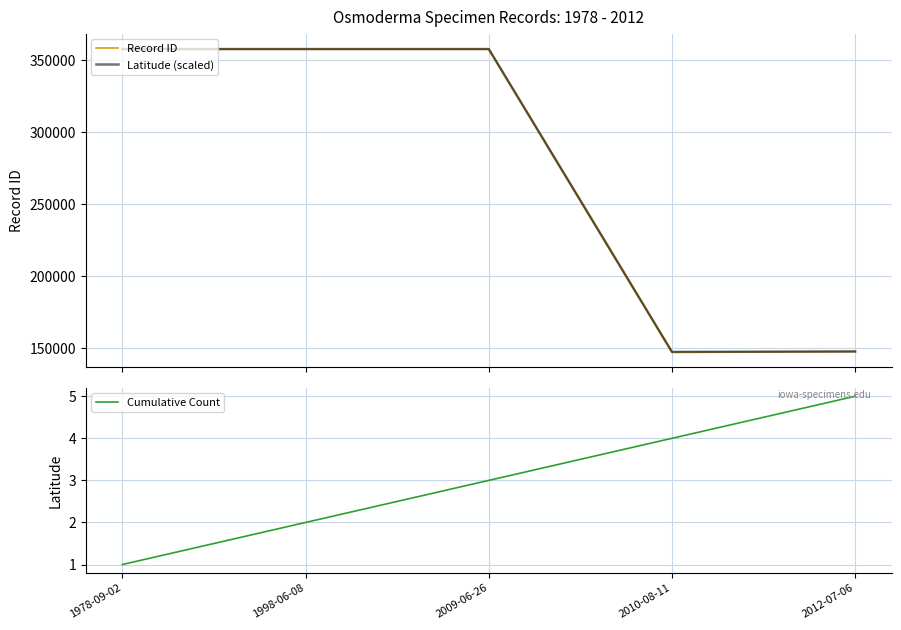

Reading right to left, list all the values displayed in this chart.

Record ID: 2012-07-06=147453	2010-08-11=147126	2009-06-26=357586	1998-06-08=357585	1978-09-02=357584
Latitude (scaled): 2012-07-06=147453	2010-08-11=147126	2009-06-26=357586	1998-06-08=357585	1978-09-02=357584
Cumulative Count: 2012-07-06=5	2010-08-11=4	2009-06-26=3	1998-06-08=2	1978-09-02=1